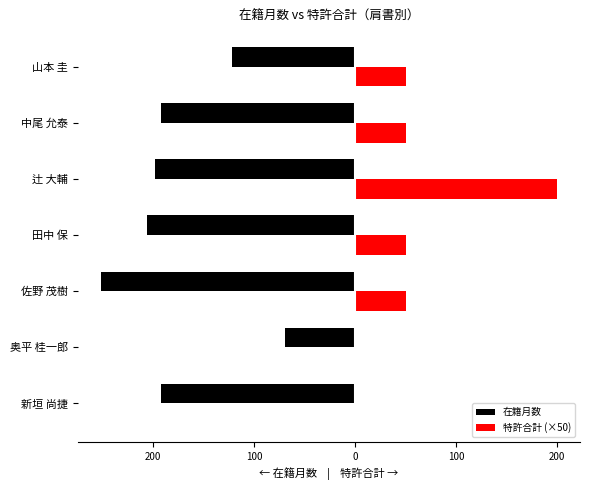

What is the difference between the maximum and minimum values in the 特許合計 (×50) series?

200